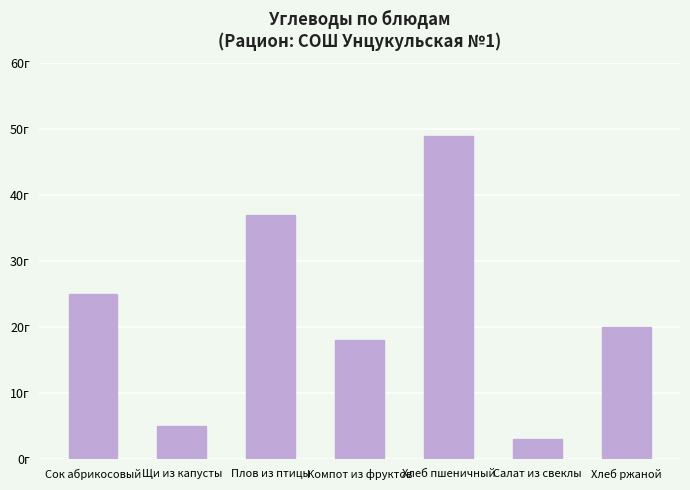

Which has a higher value, Компот из фруктов or Салат из свеклы?

Компот из фруктов